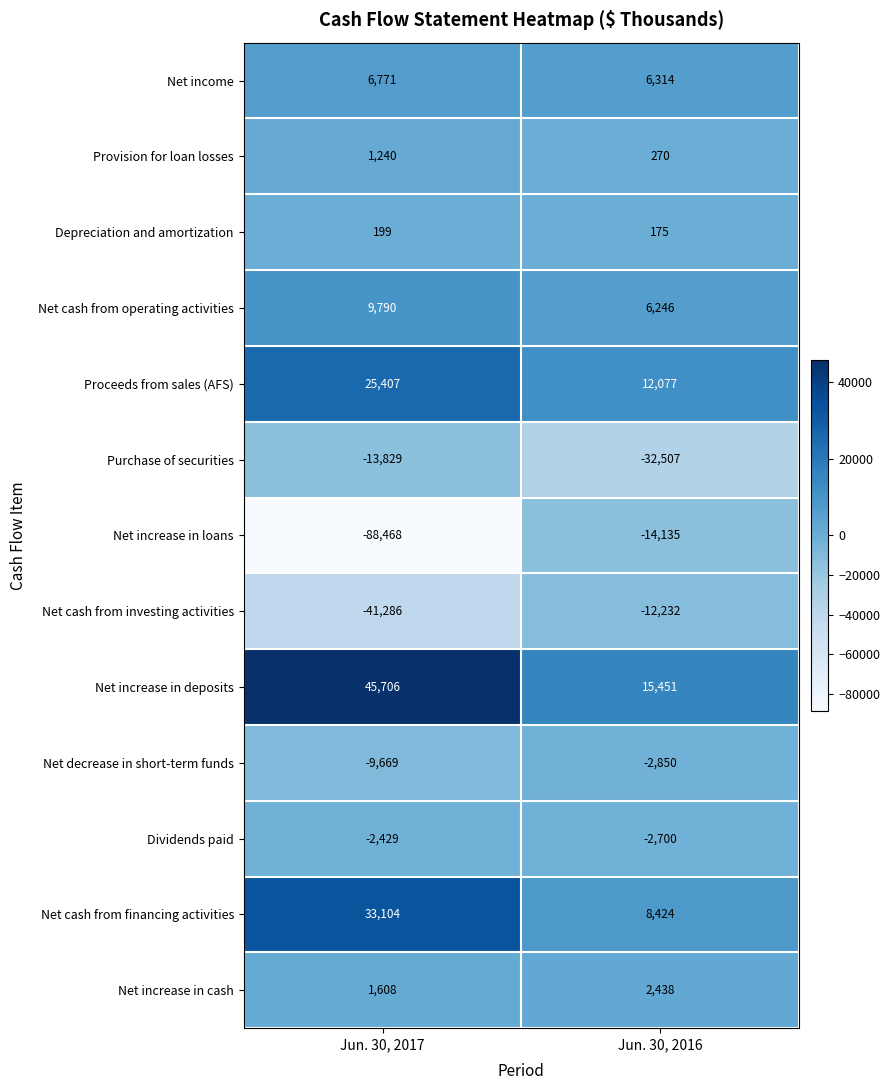

What is the difference between the Provision for loan losses values at Jun. 30, 2016 and Jun. 30, 2017?

970